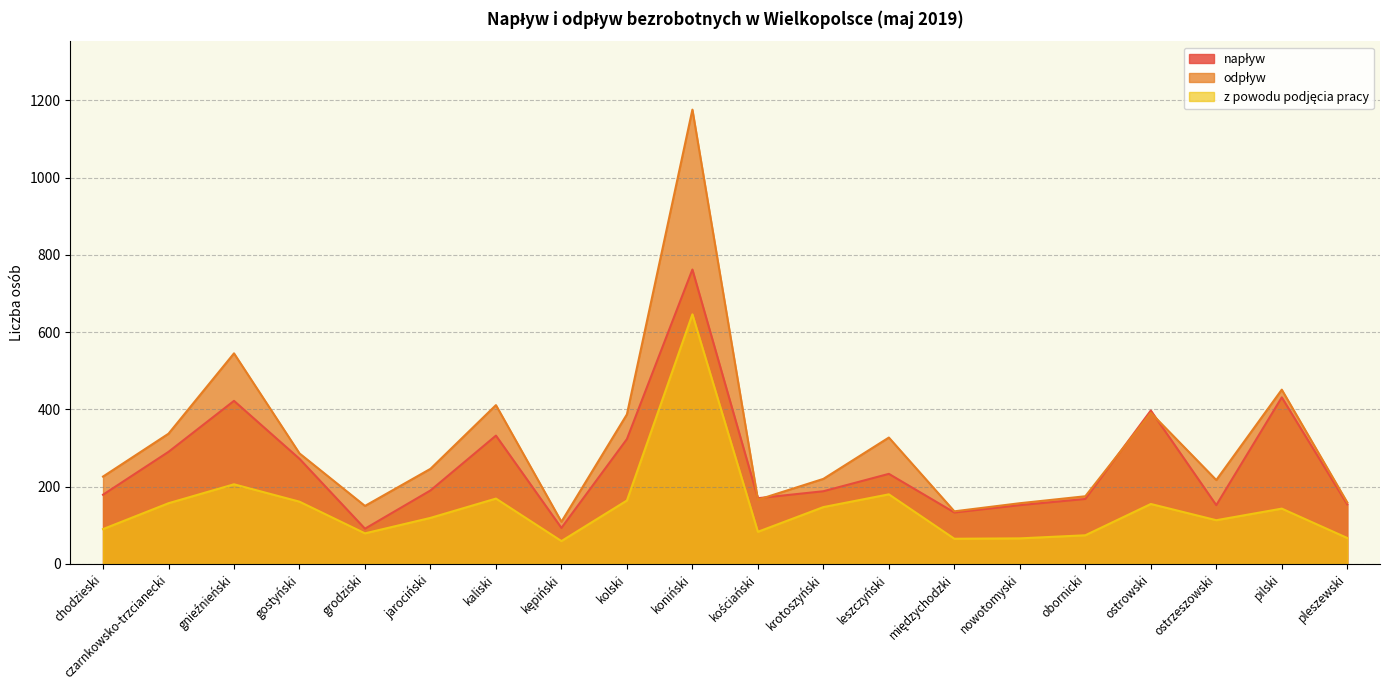

Is it true that z powodu podjęcia pracy equals 38 at chodzieski?

False